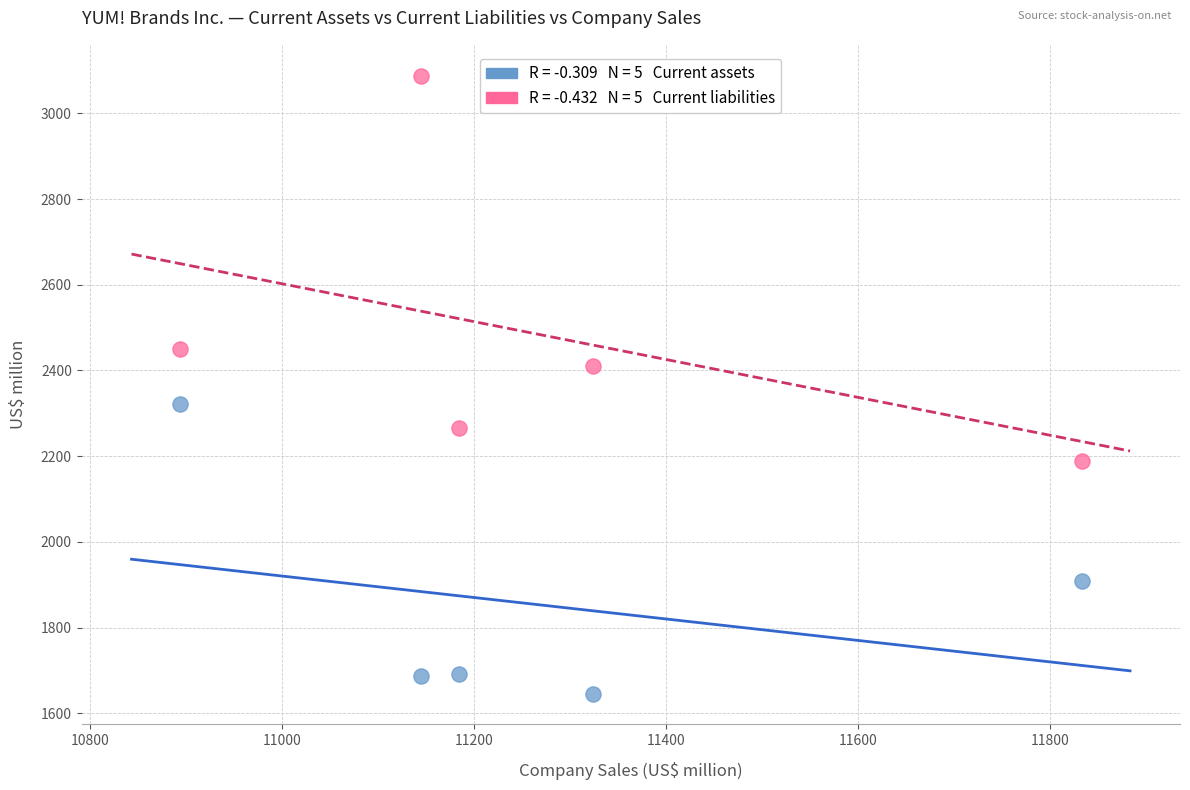

Across all data points, what is the range of X values (max minus min)?

940